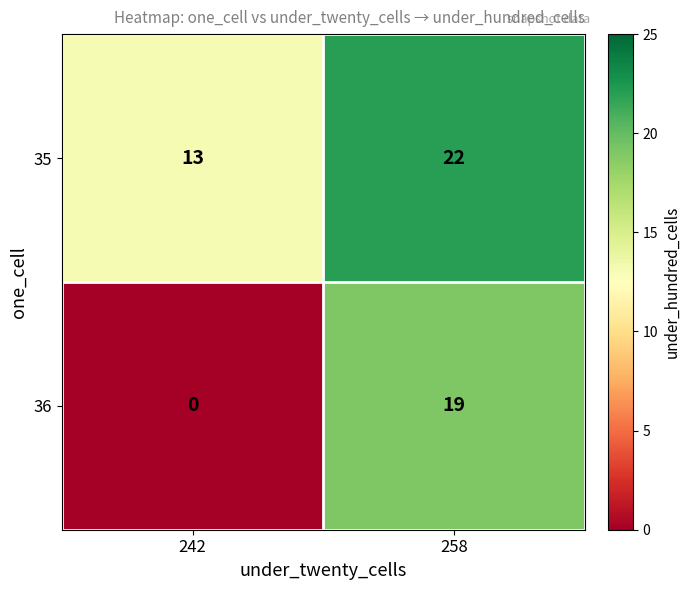

Rank the series at 242 from highest to lowest value.

35, 36